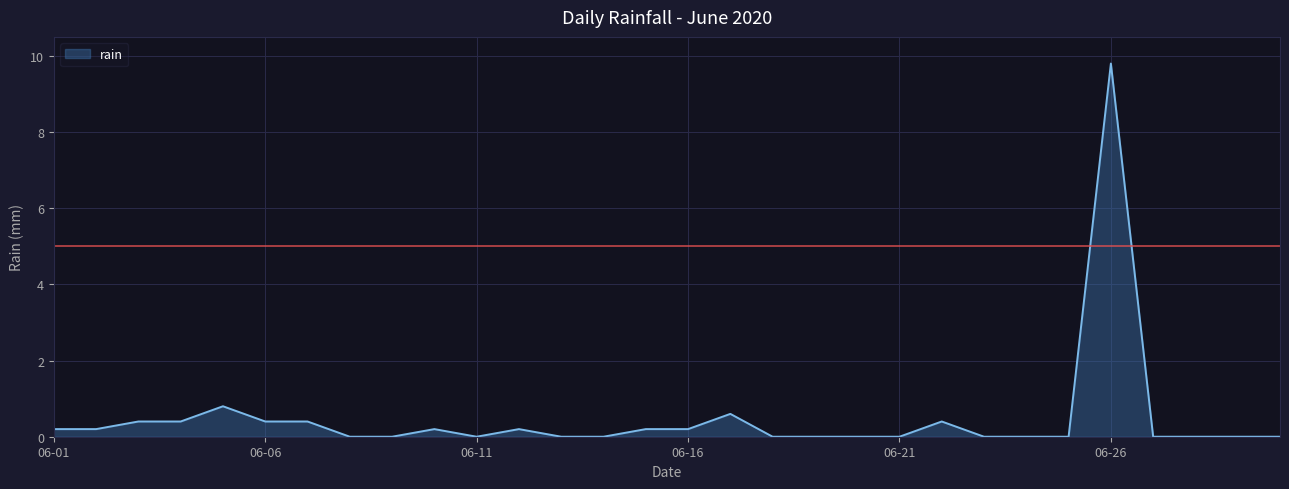

What is the greatest value displayed?

9.8